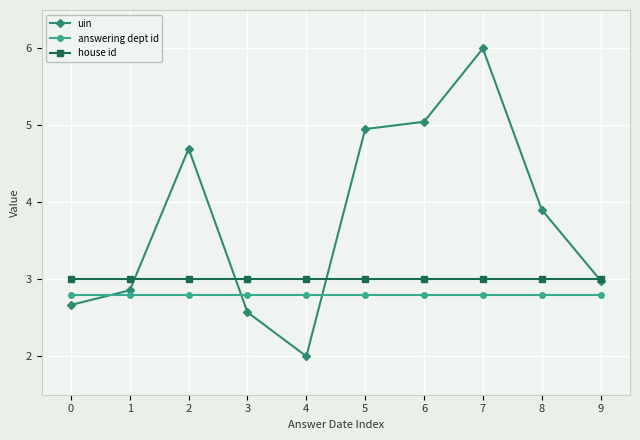

At which label does uin reach its minimum?

4